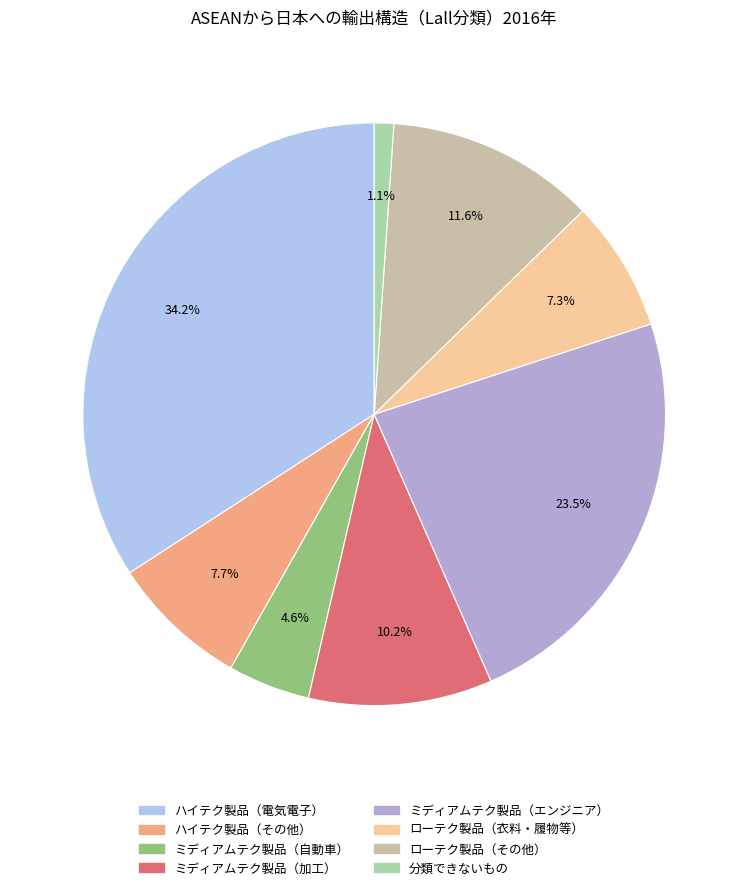

How much of the chart is everything except ハイテク製品（その他）?

92.3%